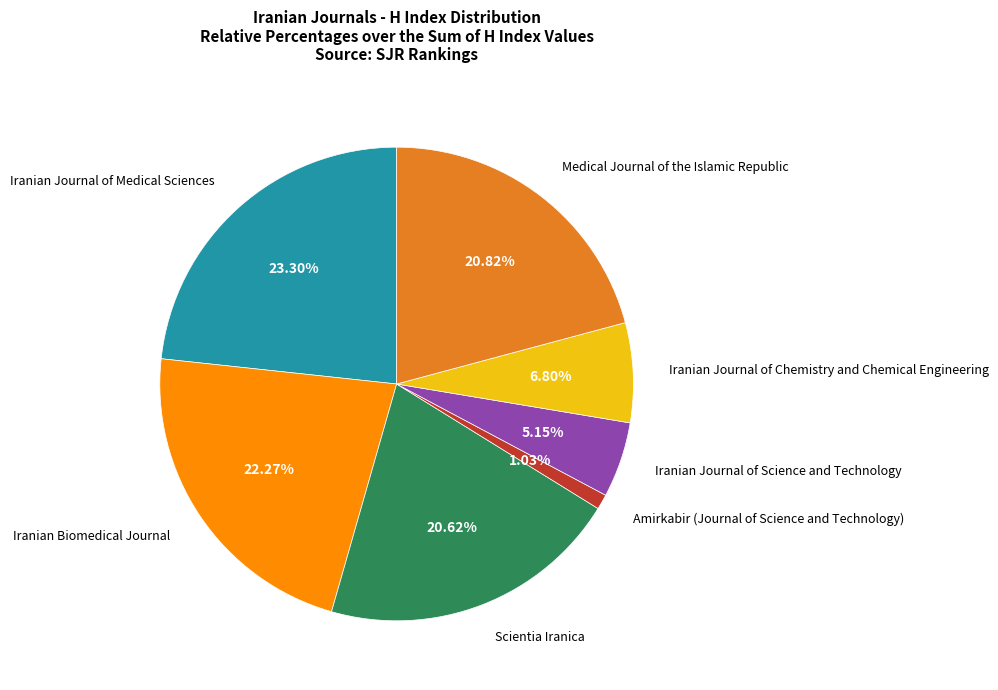

To the nearest percent, what is the average slice percentage?

14%